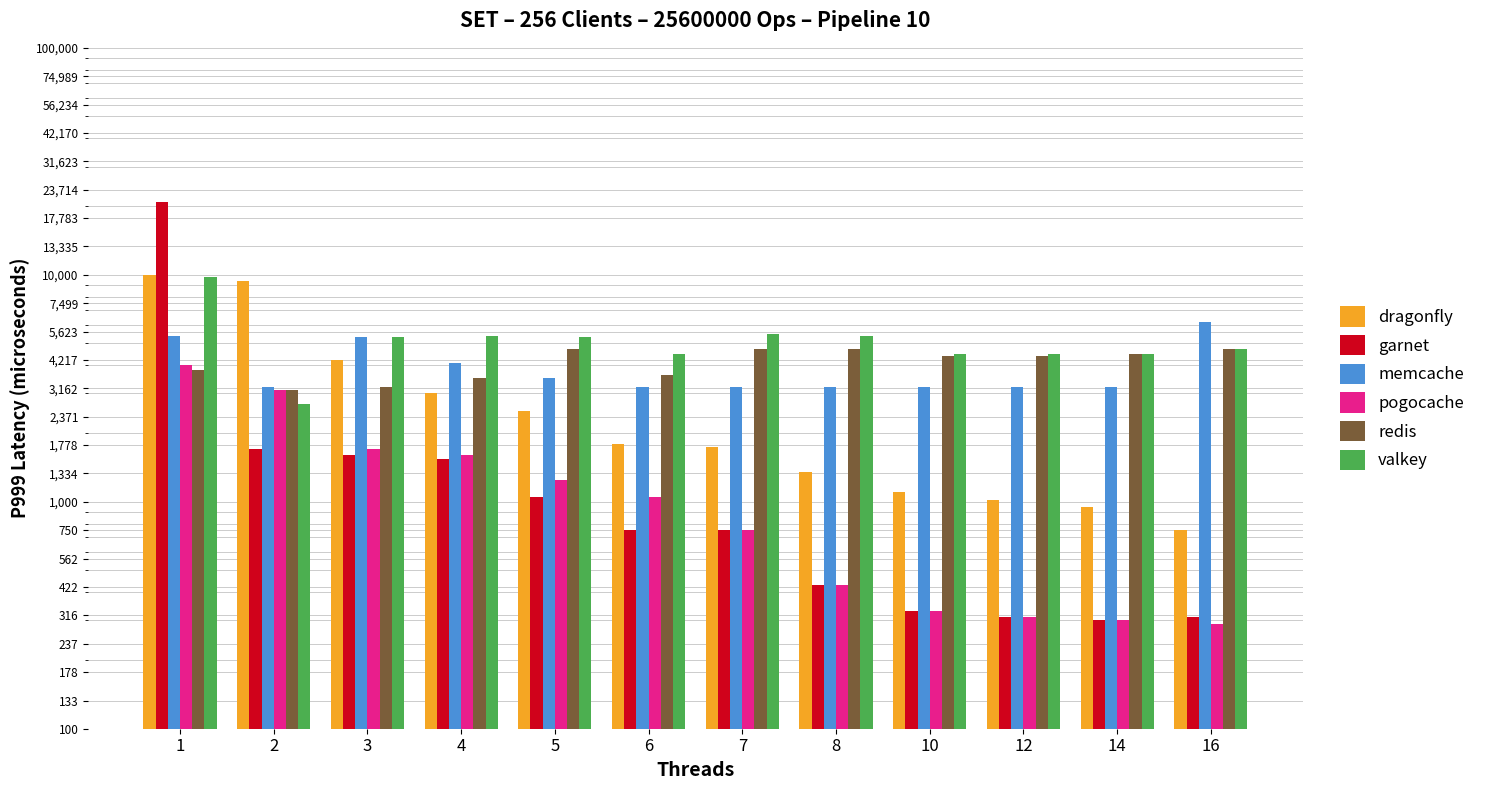

How many values in the dragonfly series are below 1800?

6